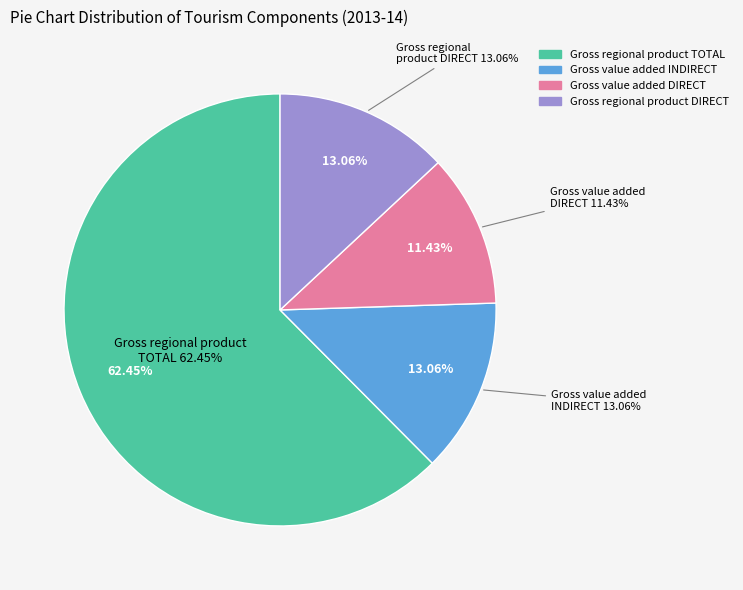

How many segments does this pie chart have?

4